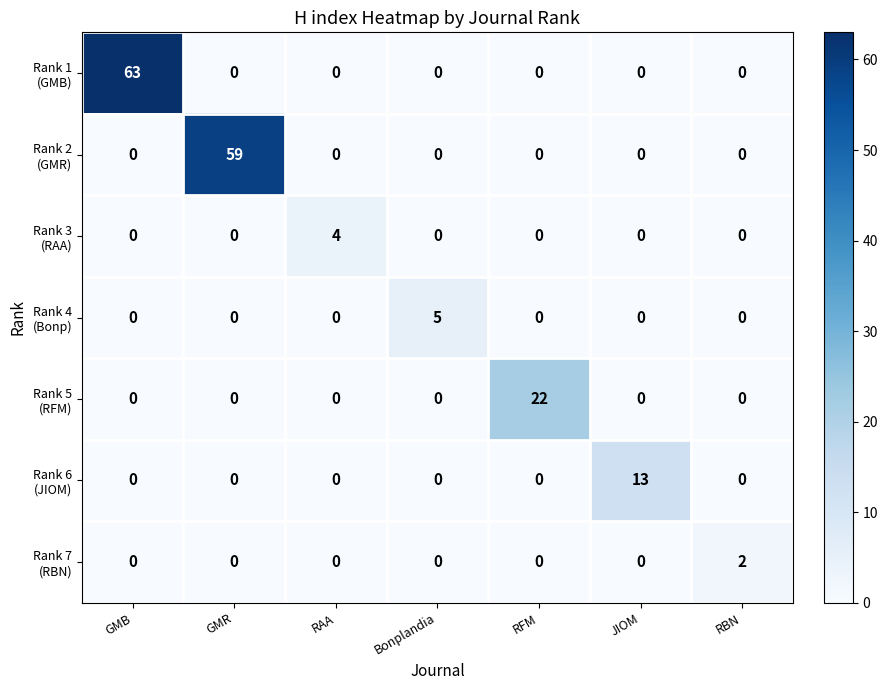

Count the number of categories in the chart.

7